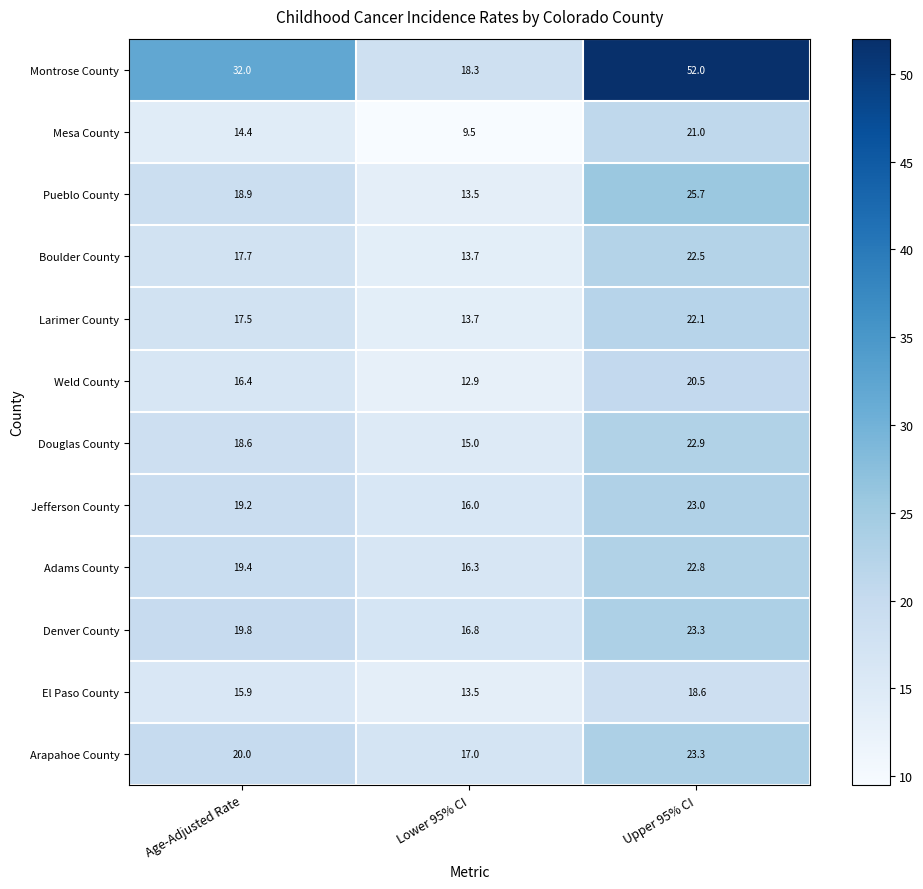

At which category does the chart reach its minimum across all series?

Lower 95% CI